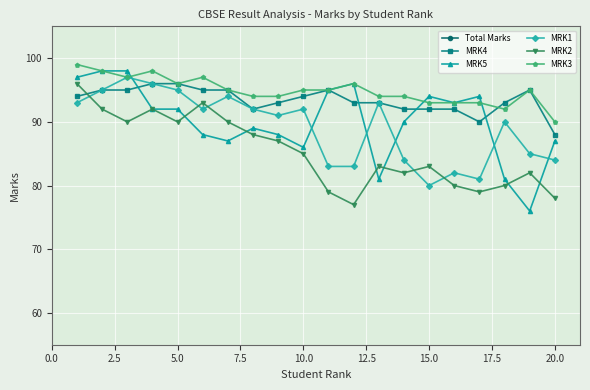

How many times do MRK4 and MRK2 cross each other?

1